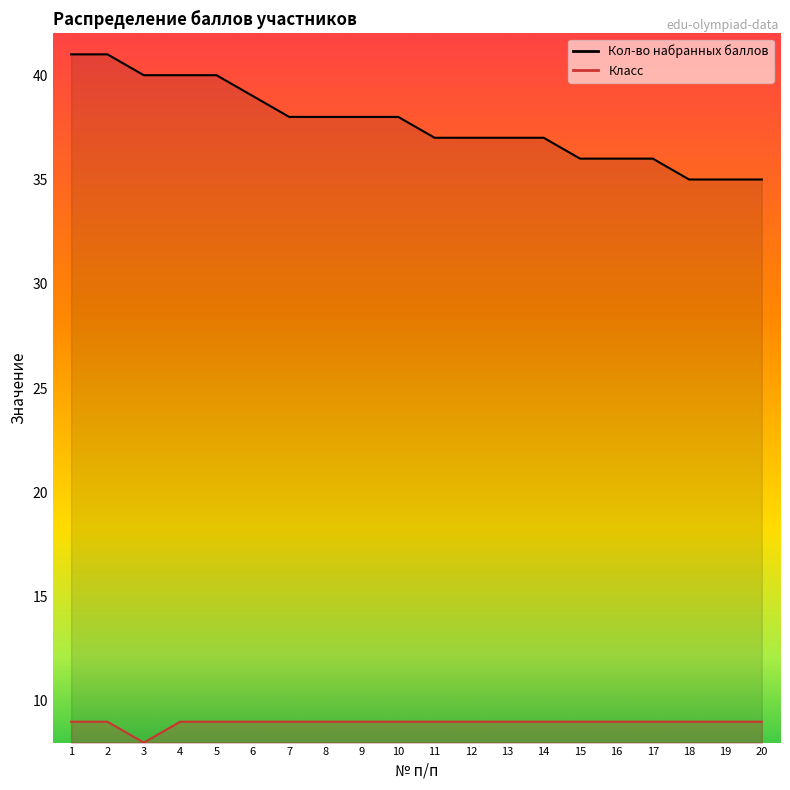

What is the maximum value shown in the chart?

41